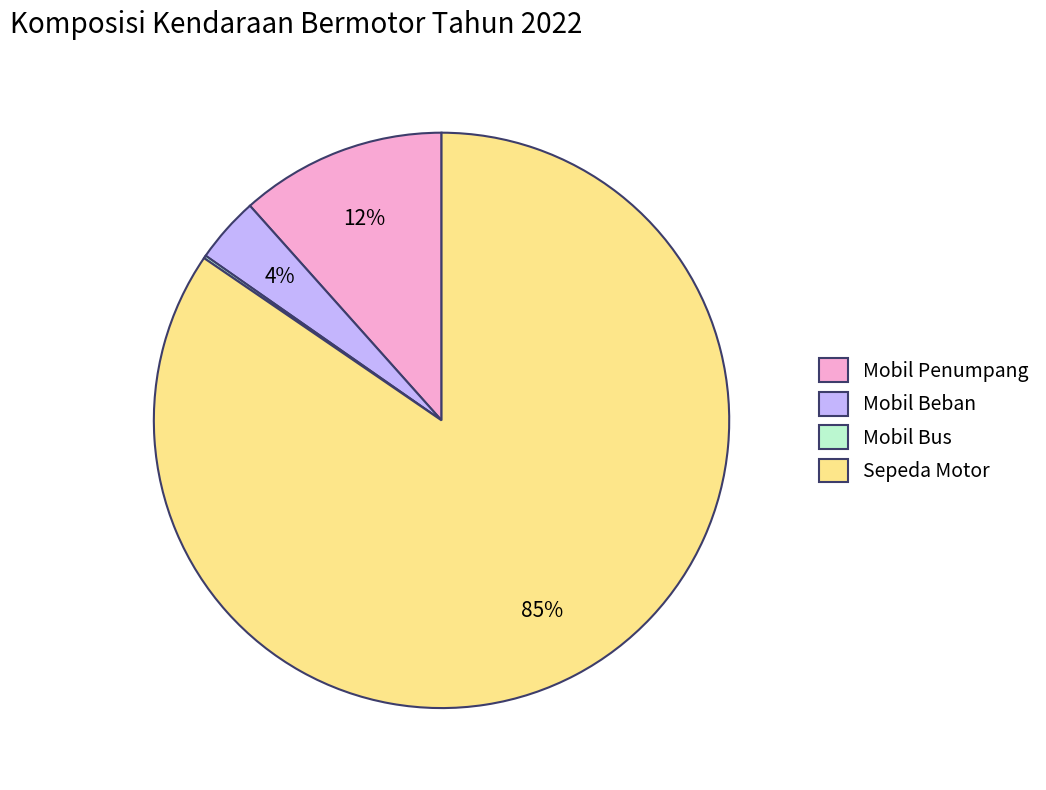

True or false: Sepeda Motor accounts for 85% of the total.

True